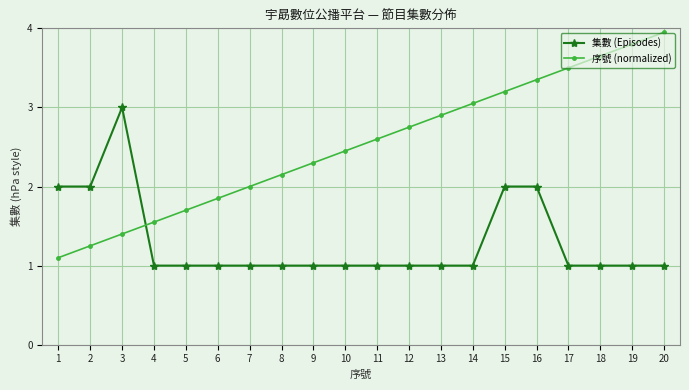

True or false: 序號 (normalized) and 集數 (Episodes) intersect in this chart.

True